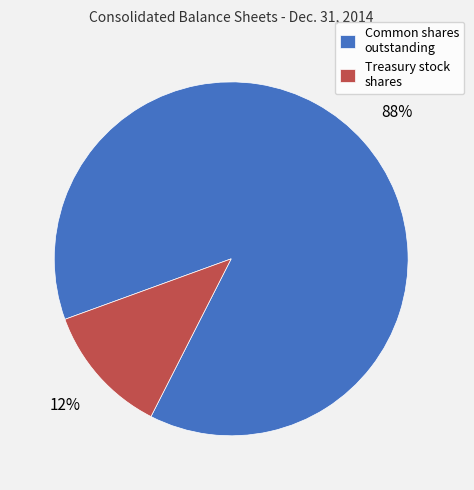

Between Treasury stock shares and Common shares outstanding, which is larger?

Common shares outstanding